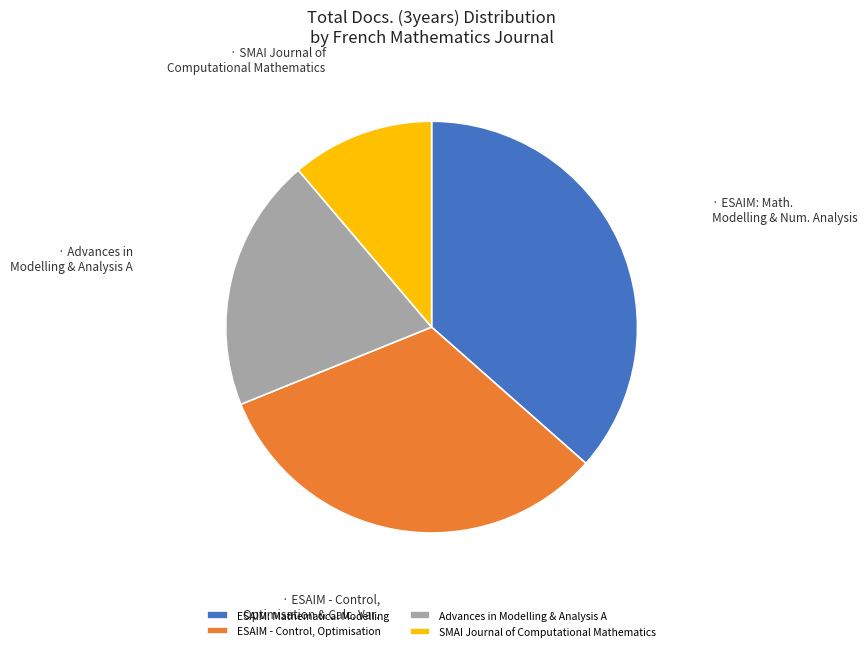

Rank the categories by value from lowest to highest.

SMAI Journal of Computational Mathematics, Advances in Modelling & Analysis A, ESAIM - Control, Optimisation, ESAIM: Mathematical Modelling